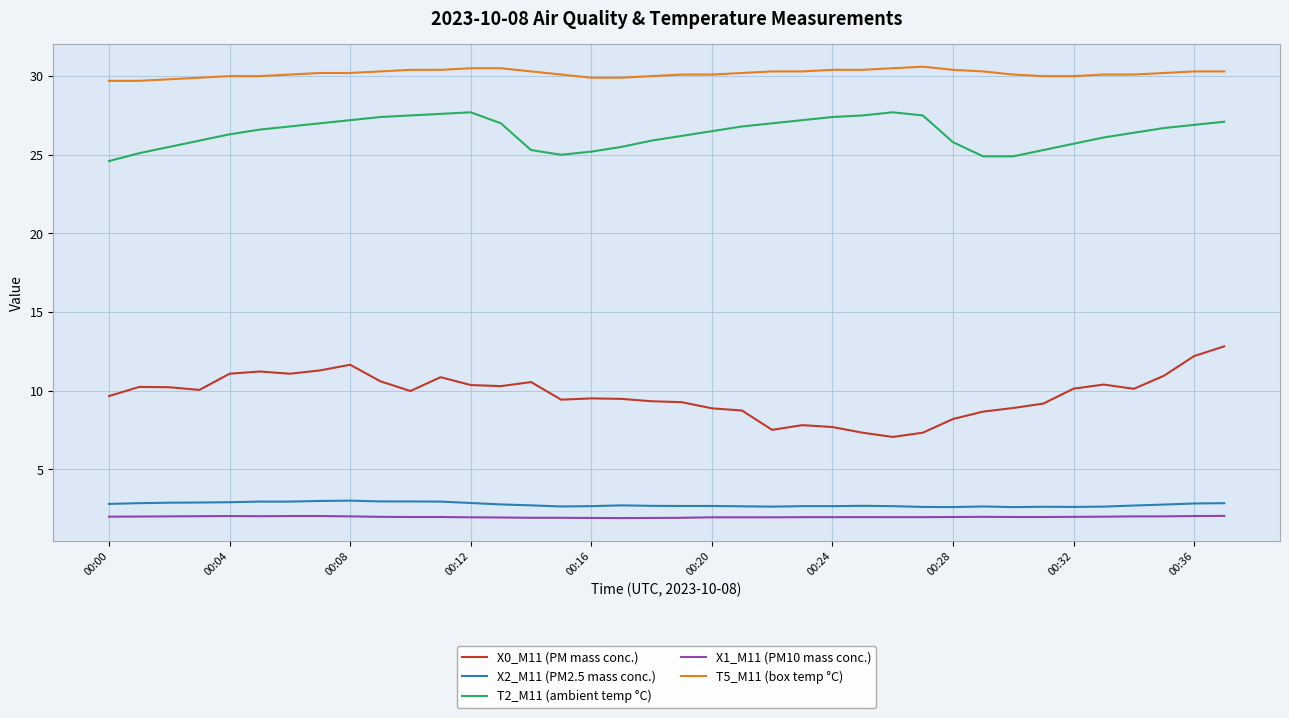

What is the highest value of the T2_M11 (ambient temp °C) series?

27.7